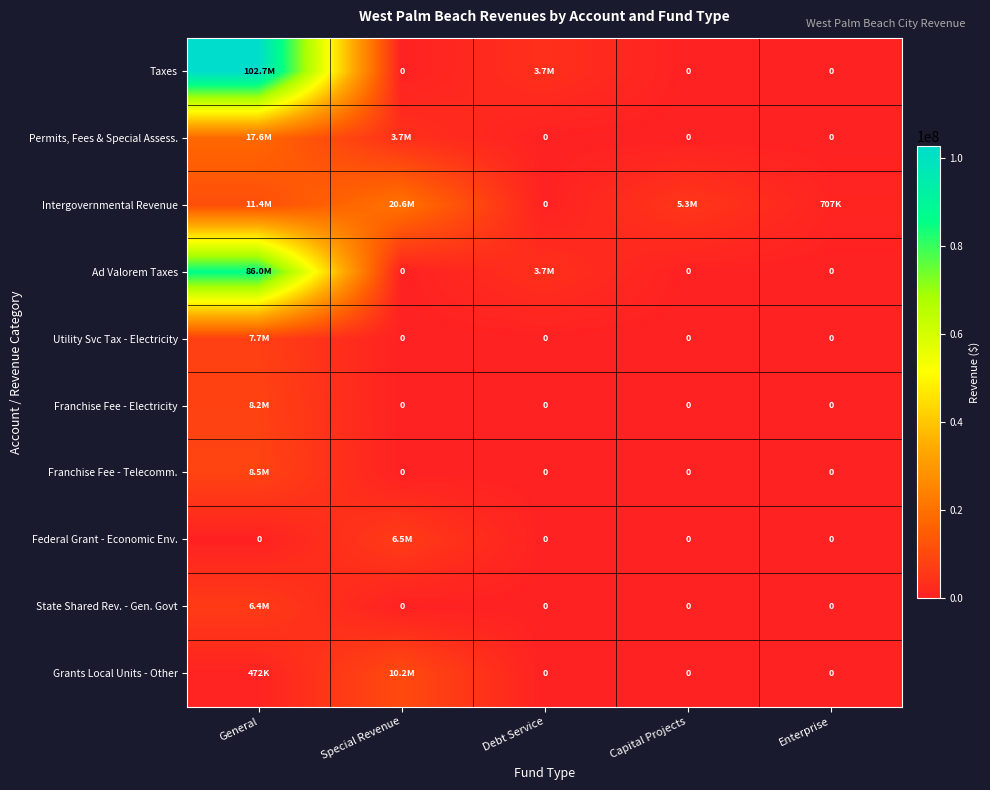

Is it true that Permits, Fees & Special Assess. equals 3725586 at Special Revenue?

True